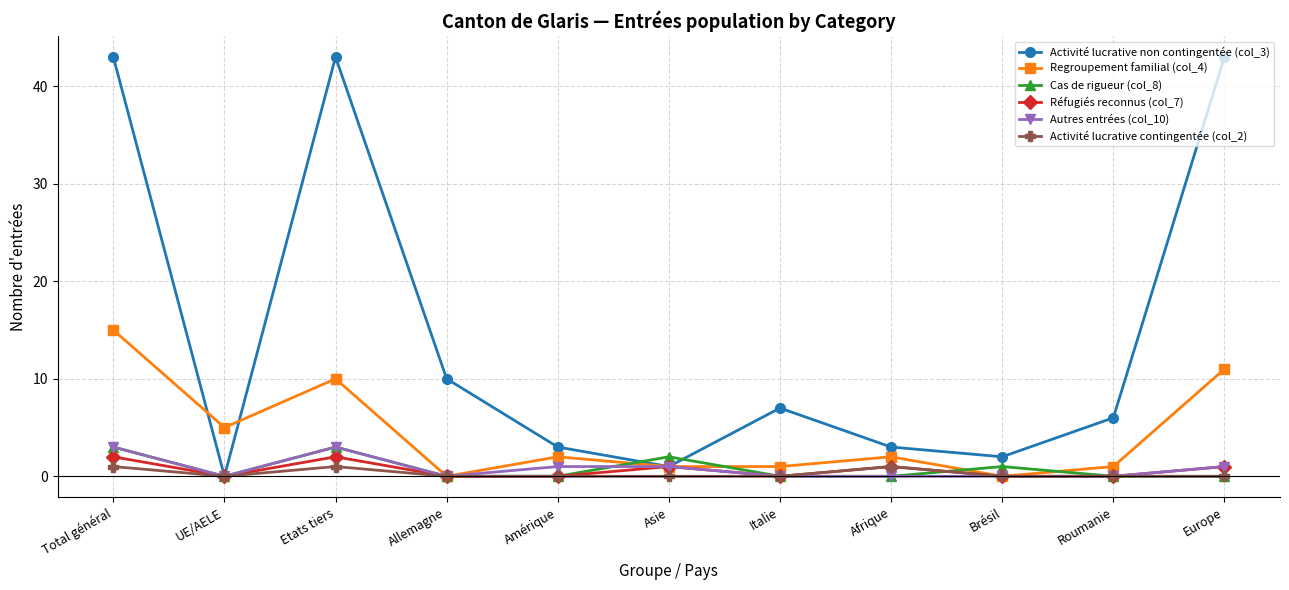

What is the total value across all series at Roumanie?

7